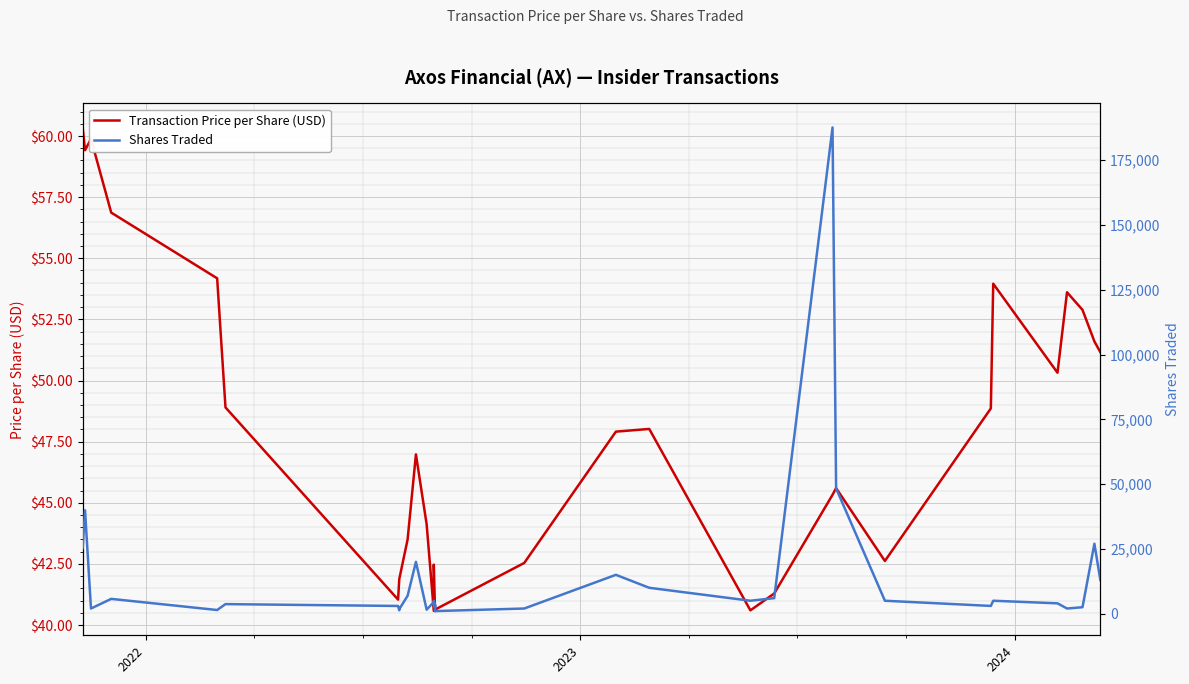

What is the difference between the second highest and second lowest values in the Transaction Price per Share (USD) series?

19.3